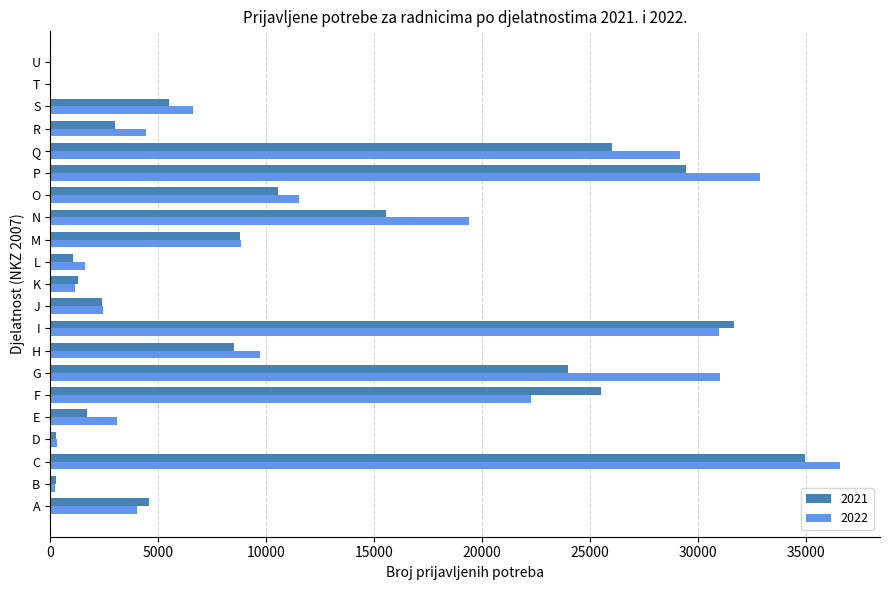

What is the total value across all series at F?

47808